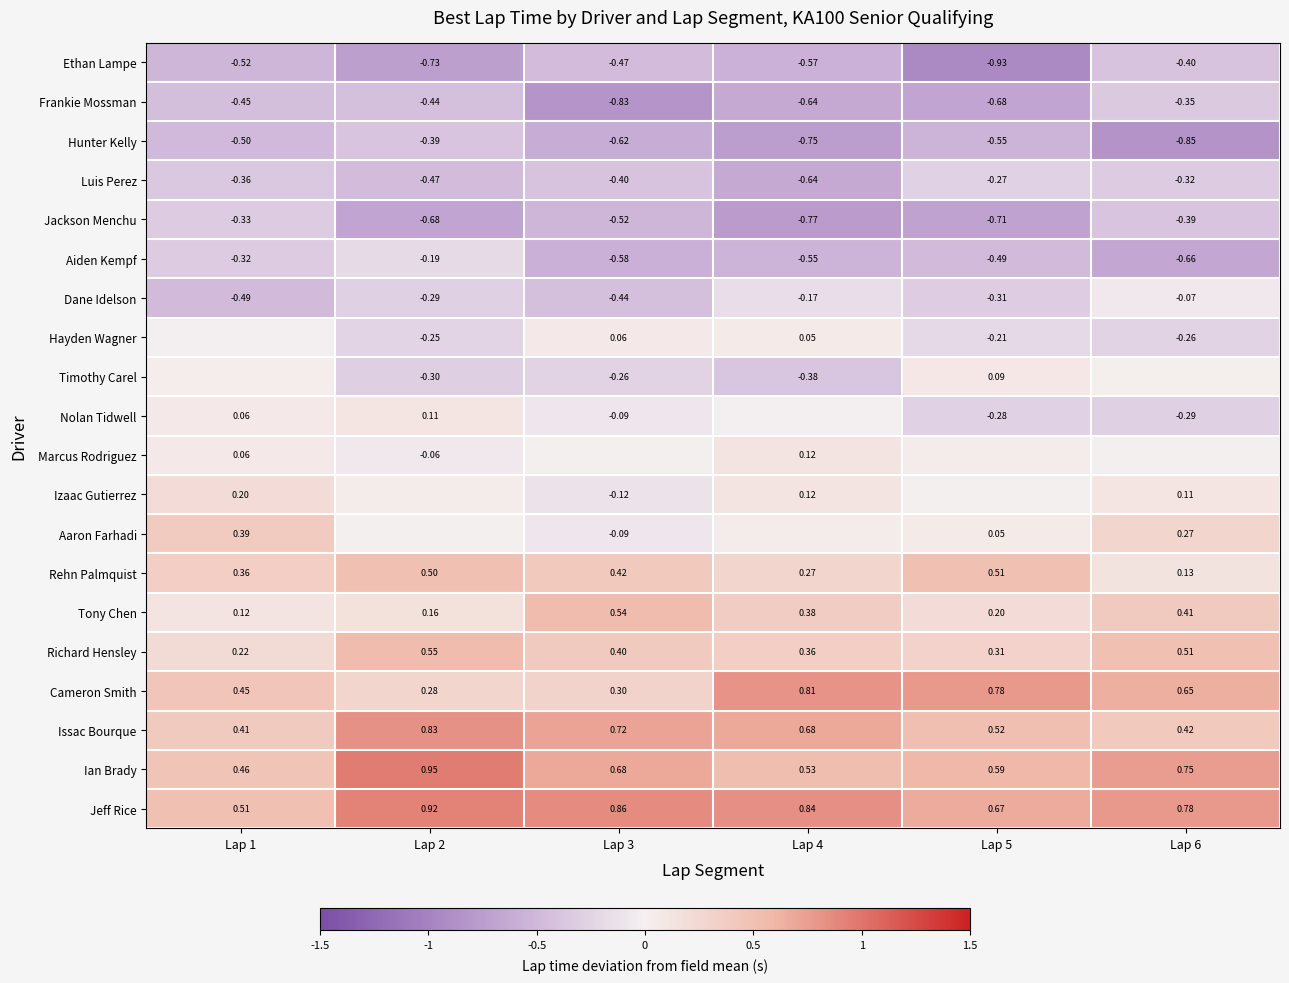

Is the value of Tony Chen at Lap 5 greater than the value of Cameron Smith at Lap 1?

No